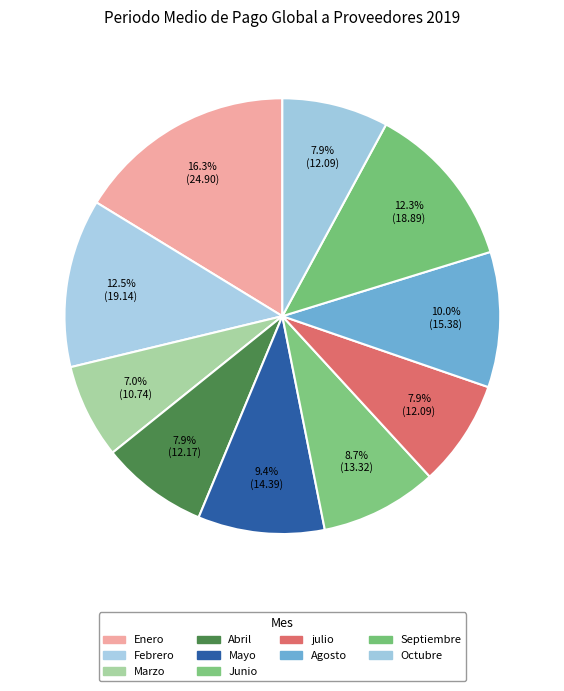

Which slice is the smallest?

Marzo